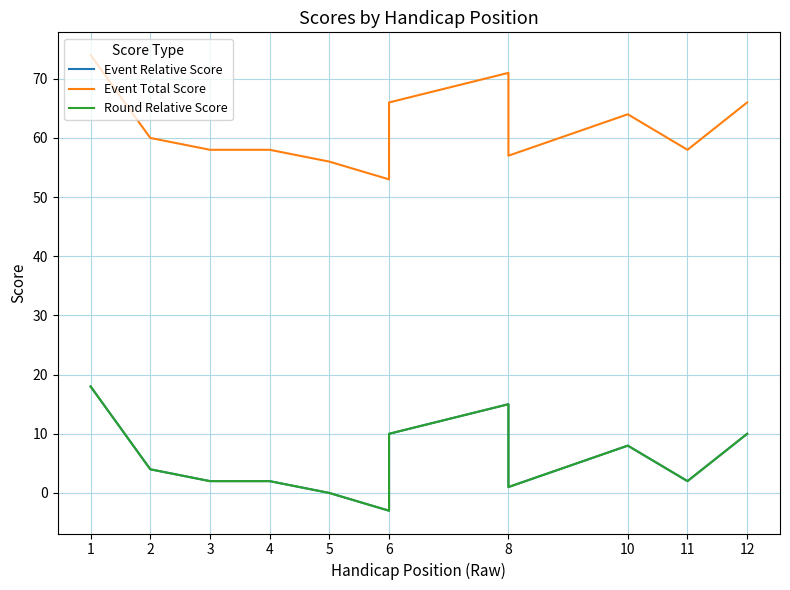

Which series has the largest range (max minus min)?

Event Relative Score